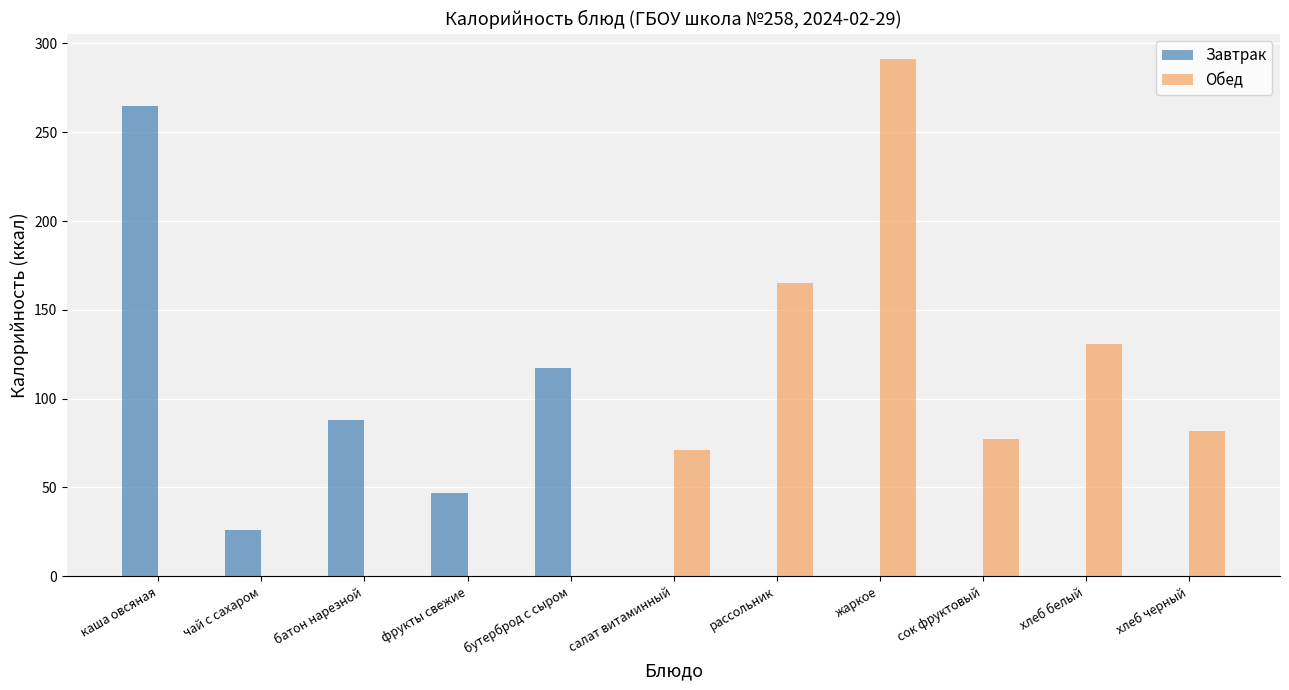

At which category is the sum across all series the highest?

жаркое